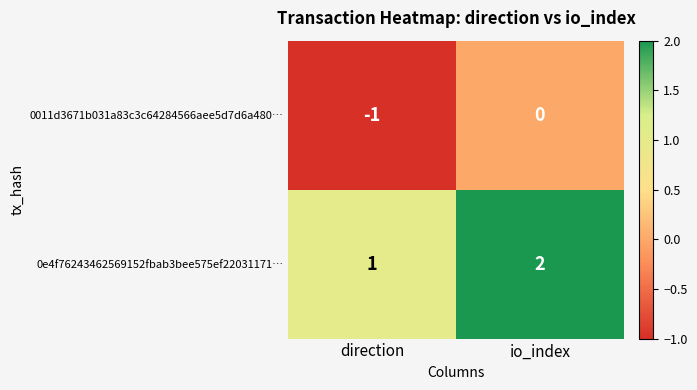

Count the number of categories in the chart.

2